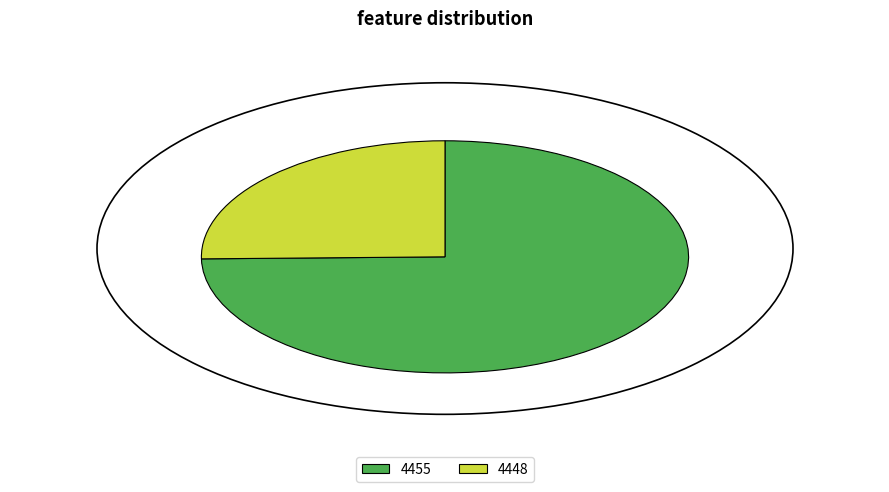

Do 4448 and 4455 together represent more than half of the pie?

Yes